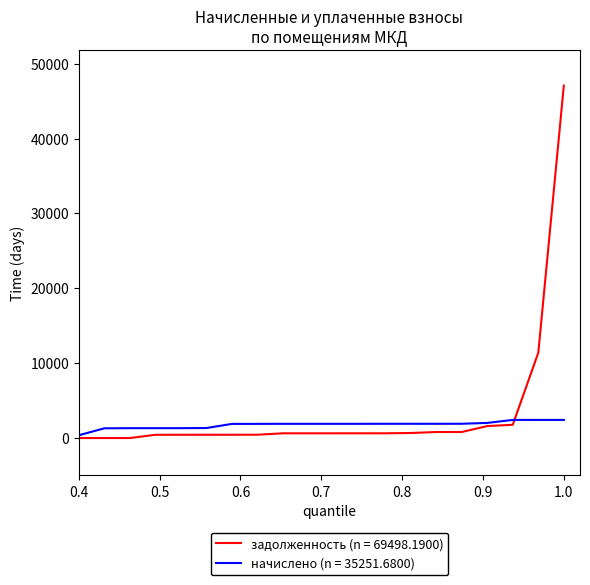

At how many categories does at least one series exceed 6767?

2